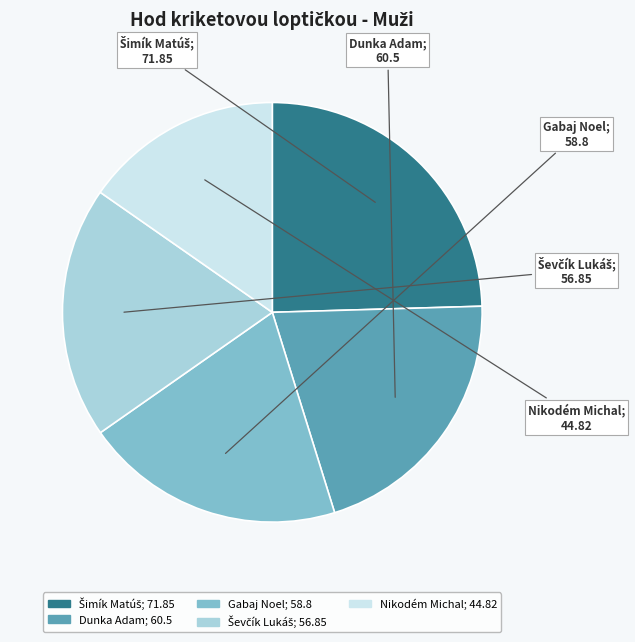

What is the ratio of the value at Nikodém Michal to the value at Dunka Adam?

0.7